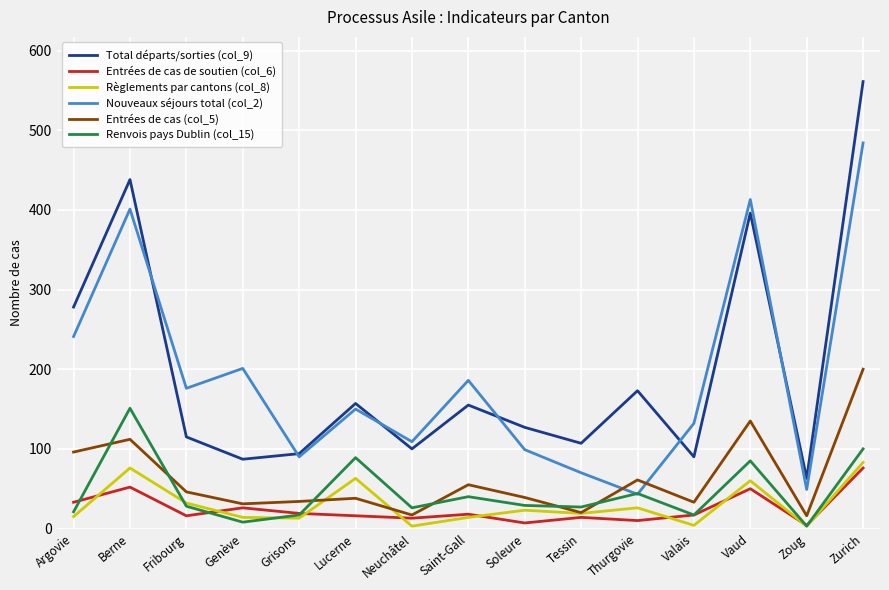

At which category is the sum across all series the highest?

Zurich